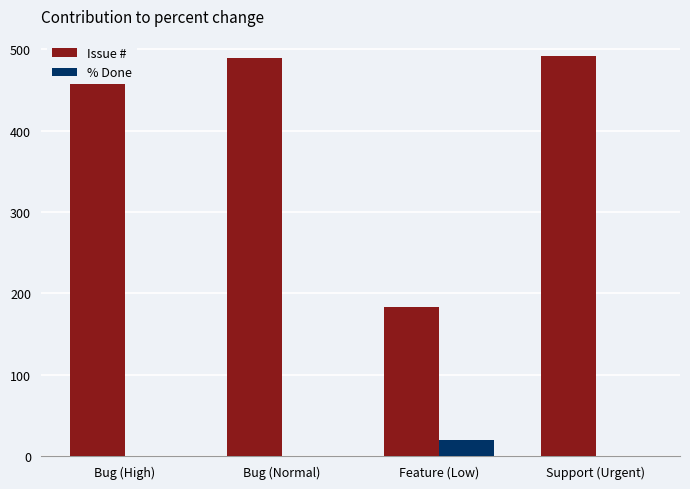

What are all the series names shown in the legend?

Issue #, % Done